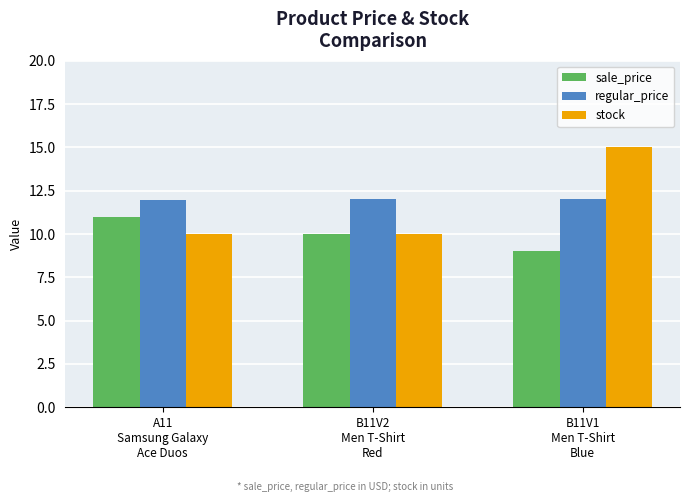

Reading right to left, transcribe all the data shown in this chart.

sale_price: 9.0	10.0	11.0
regular_price: 12.0	12.0	12.0
stock: 15.0	10.0	10.0